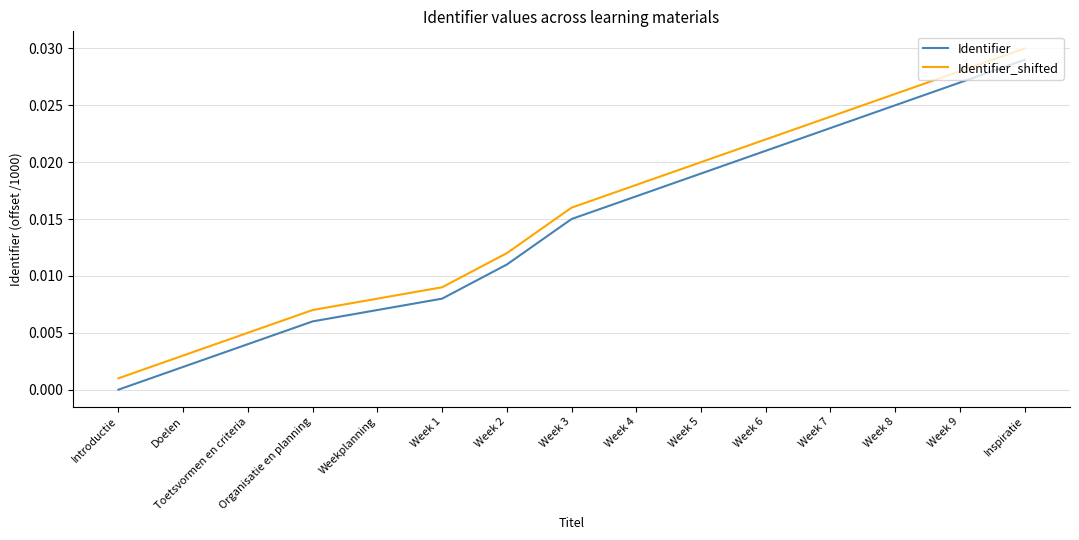

True or false: Identifier and Identifier_shifted cross at least once.

False